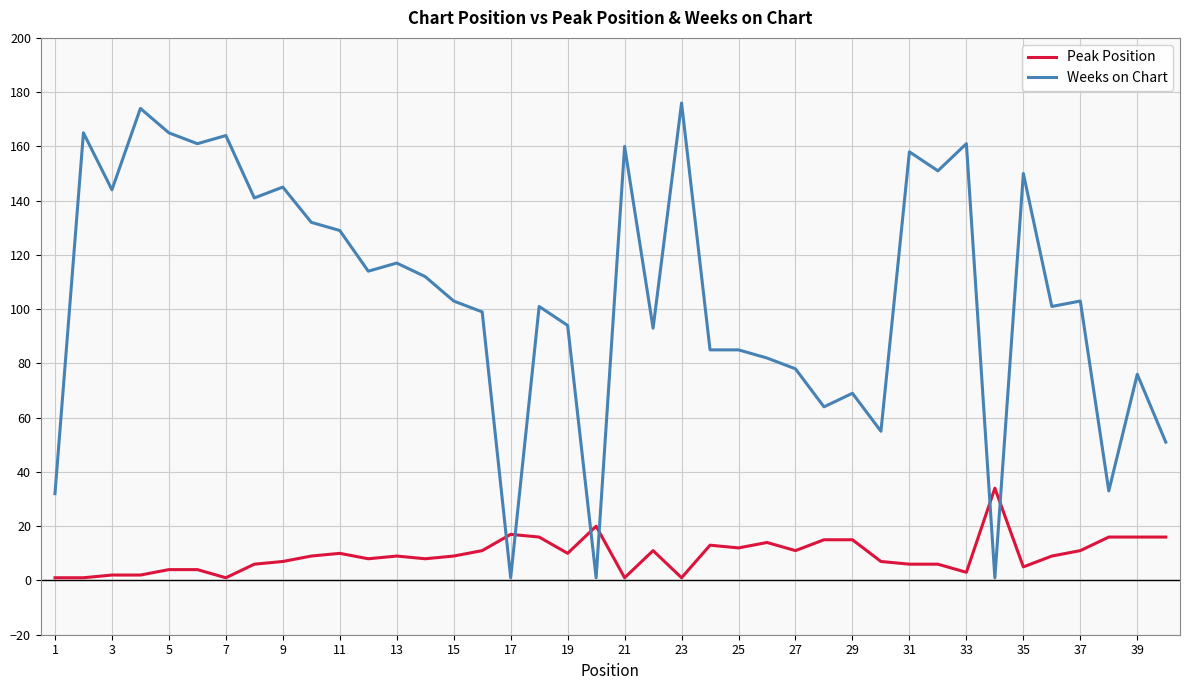

True or false: Weeks on Chart and Peak Position cross at least once.

True